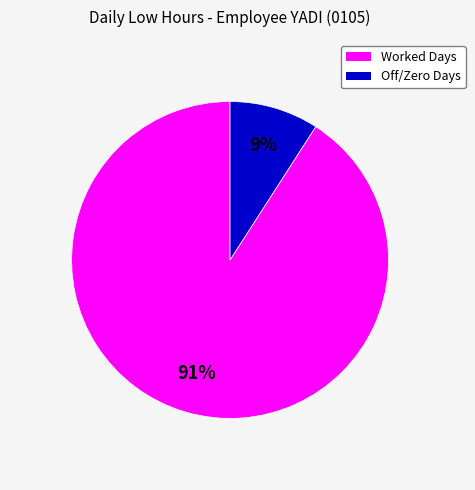

To the nearest percent, what is the average slice percentage?

50%